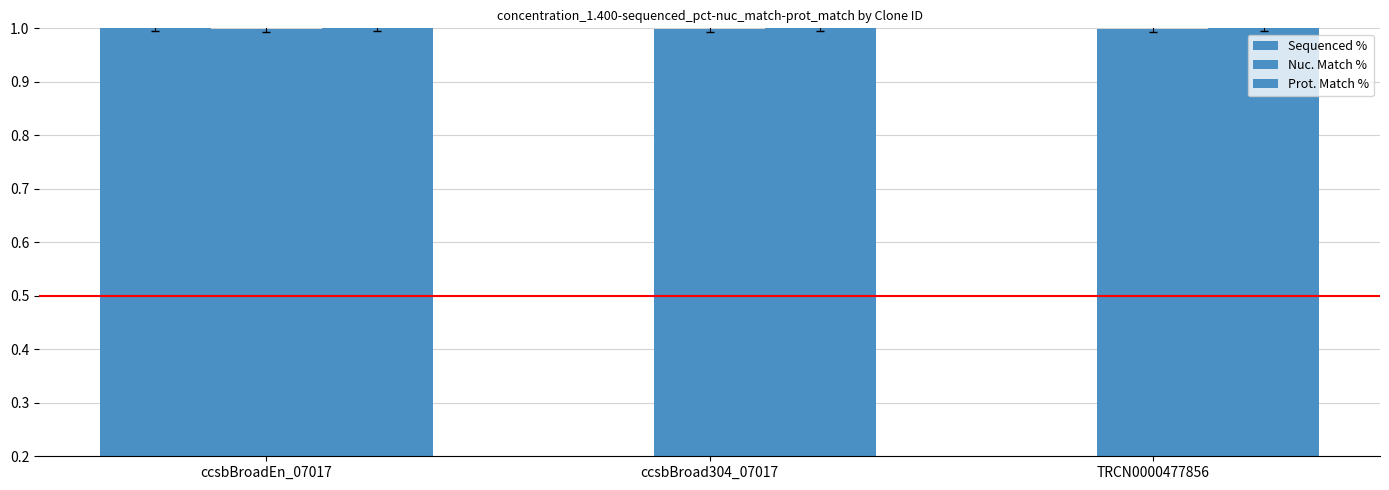

Which has a higher value, ccsbBroadEn_07017 or TRCN0000477856?

ccsbBroadEn_07017